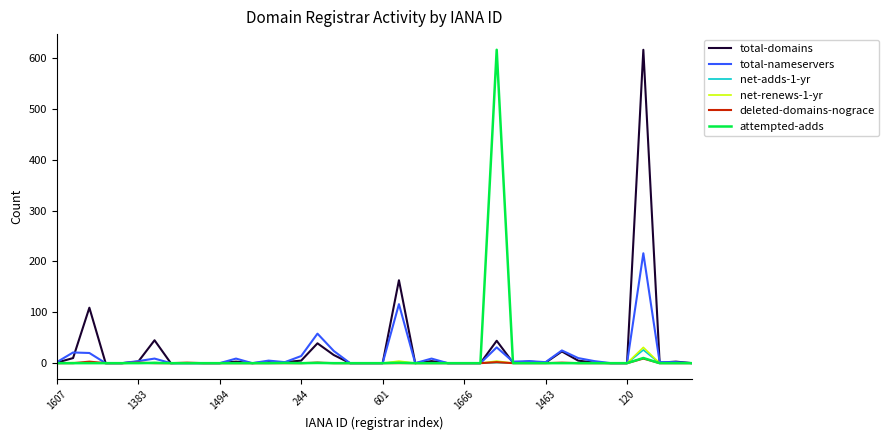

True or false: net-renews-1-yr has more than 0 interior local peaks.

True